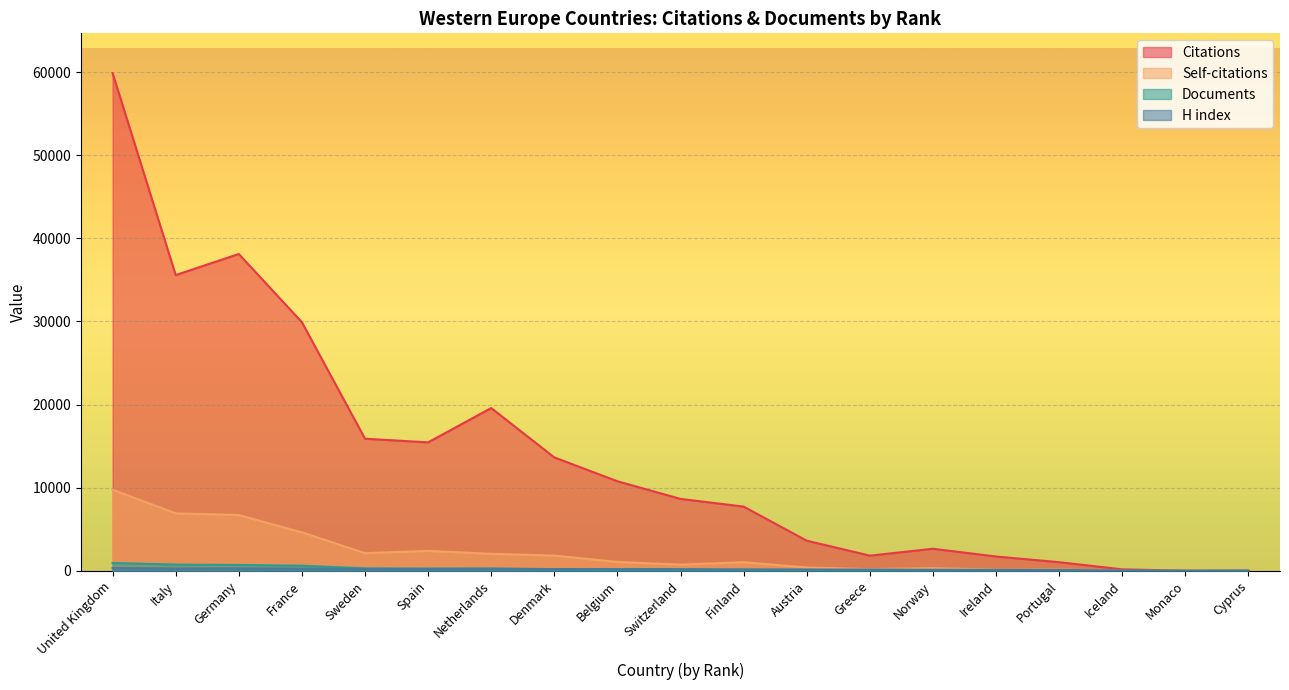

What is the difference between the maximum and second lowest values in the Citations series?

59849